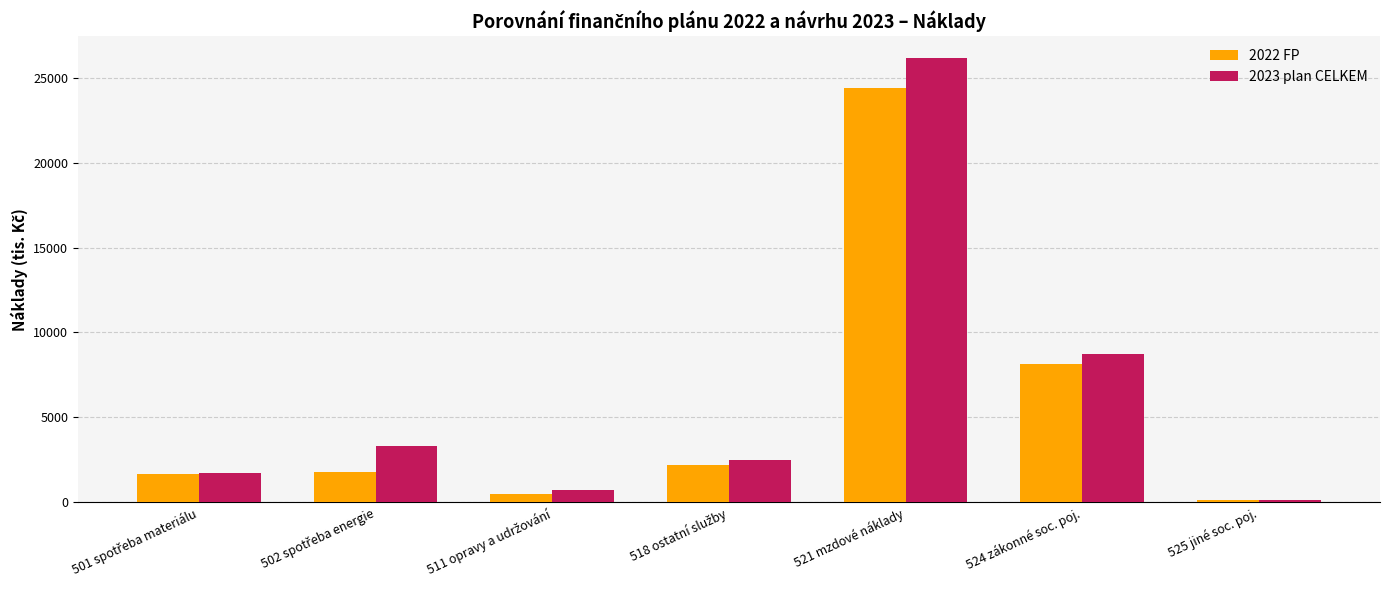

What is the maximum value shown in the chart?

26155.0